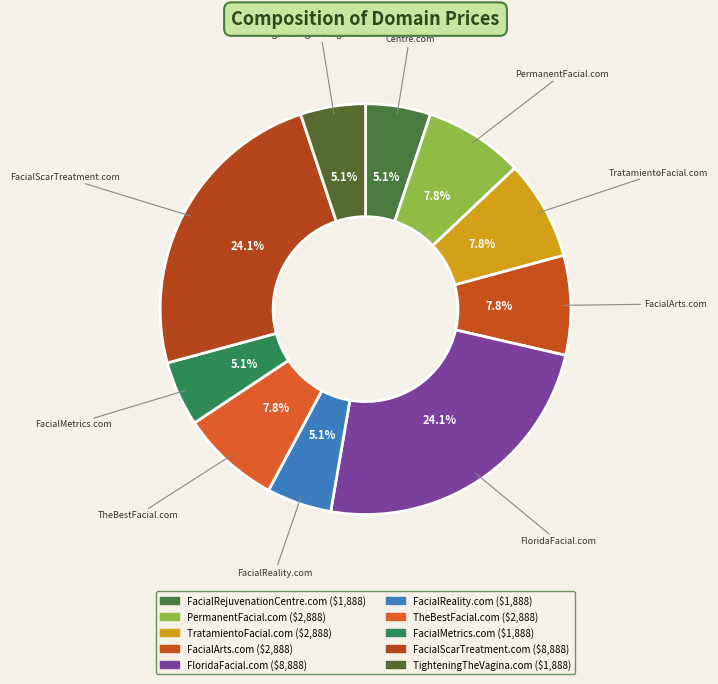

The TheBestFacial.com slice represents 8% of the pie. True or false?

True